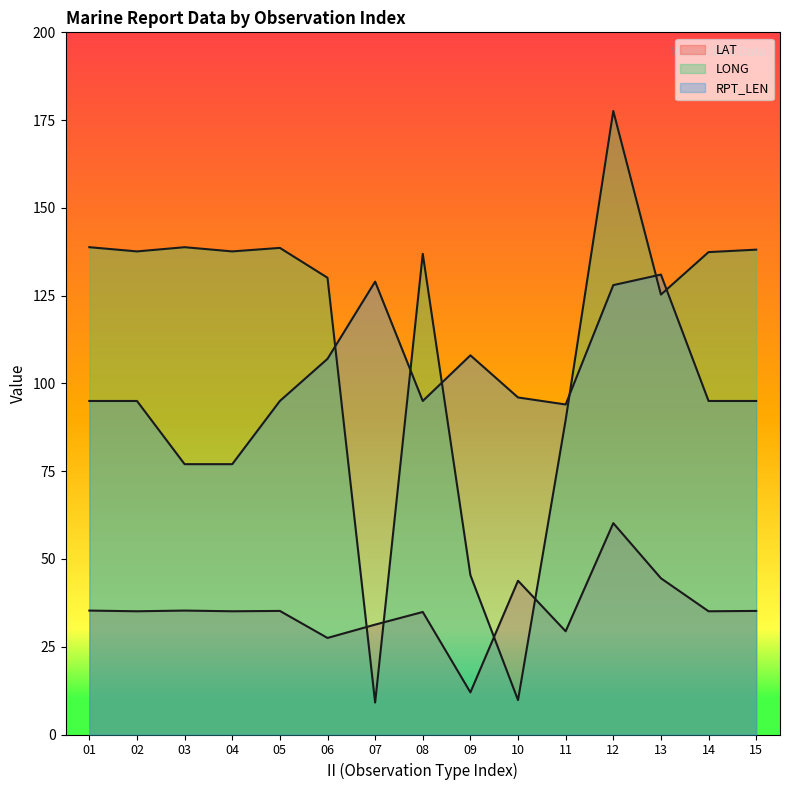

The RPT_LEN series shows 202.6 at 12. True or false?

False